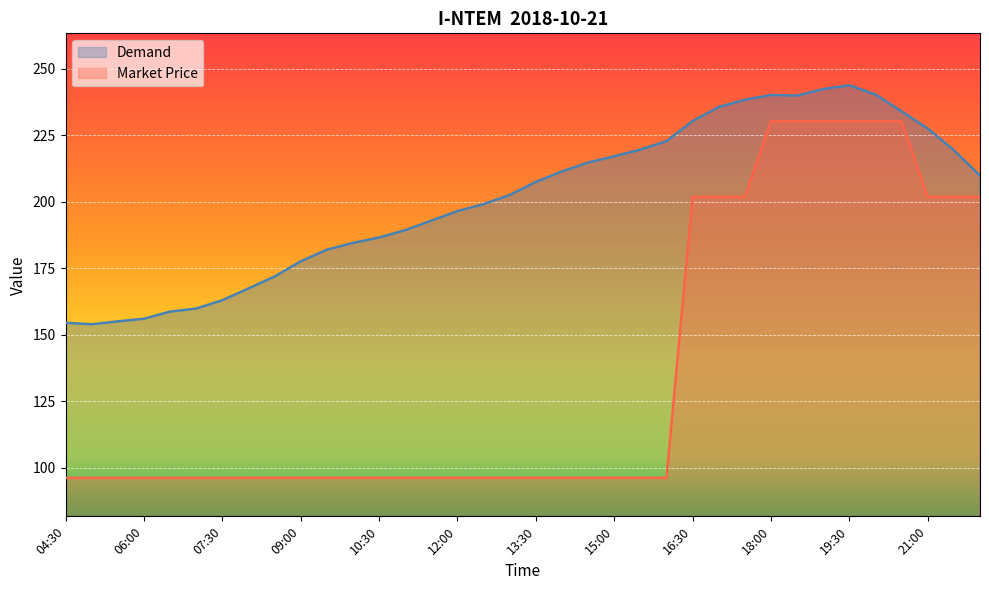

What is the spread (max minus min) of values at 06:00?

59.8